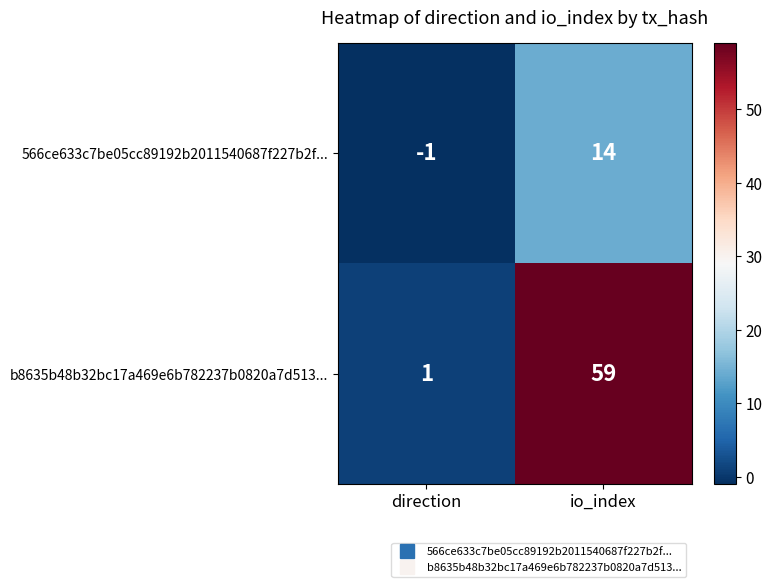

Where is b8635b48b32bc17a469e6b782237b0820a7d513... nearest to the value 30?

direction